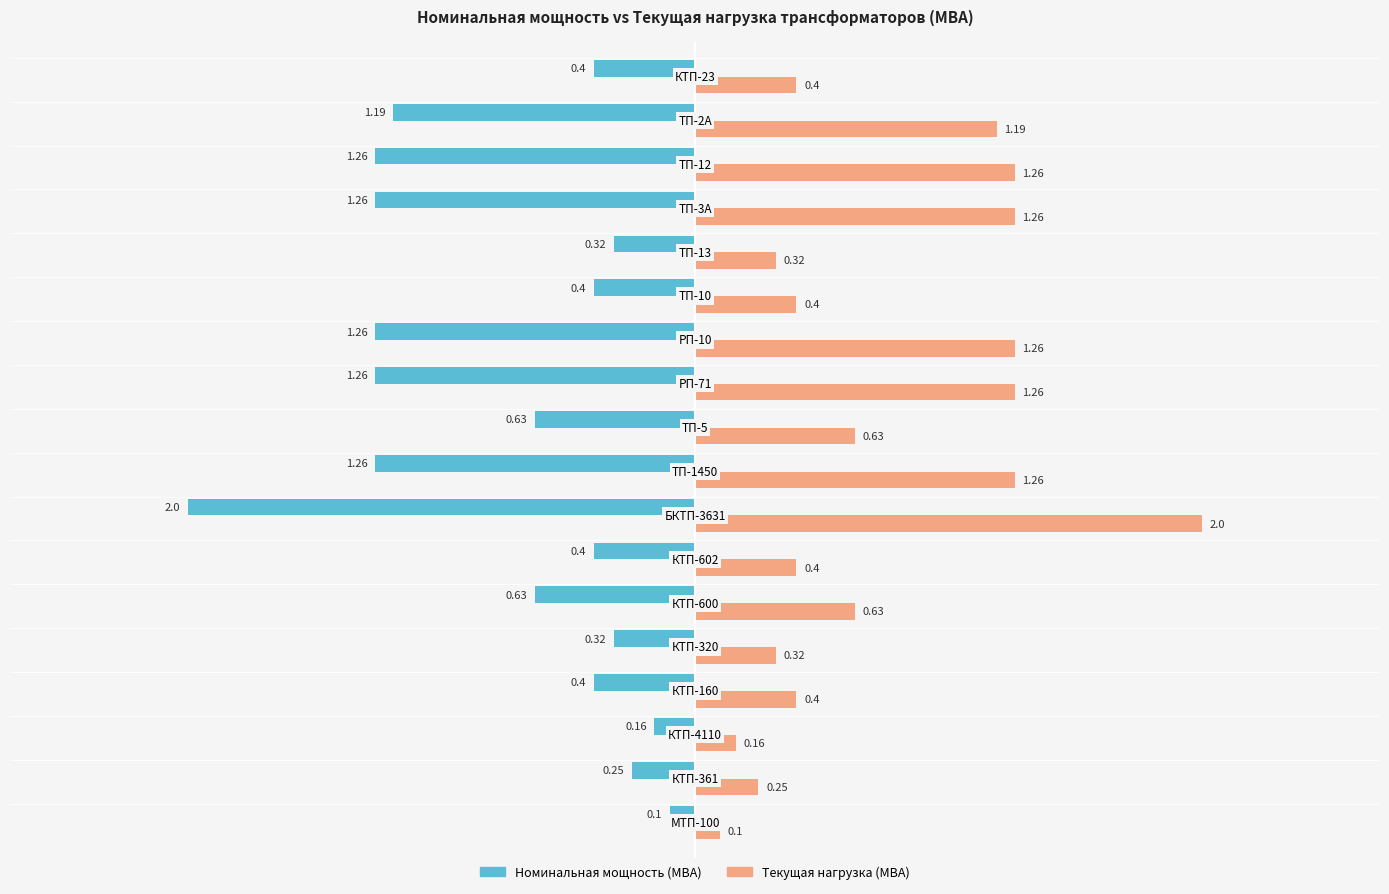

What is the difference between the maximum and minimum values in the Номинальная мощность (МВА) series?

1.9